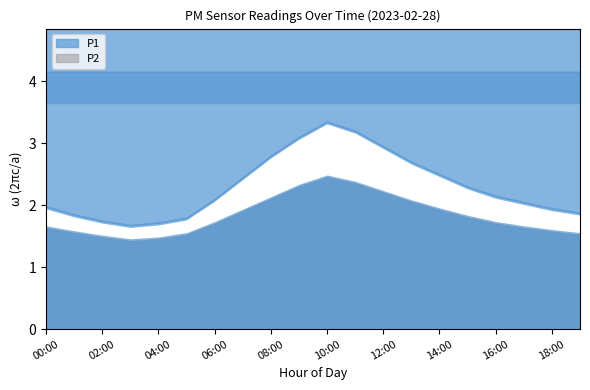

What is the spread (max minus min) of values at 07:00?

0.6